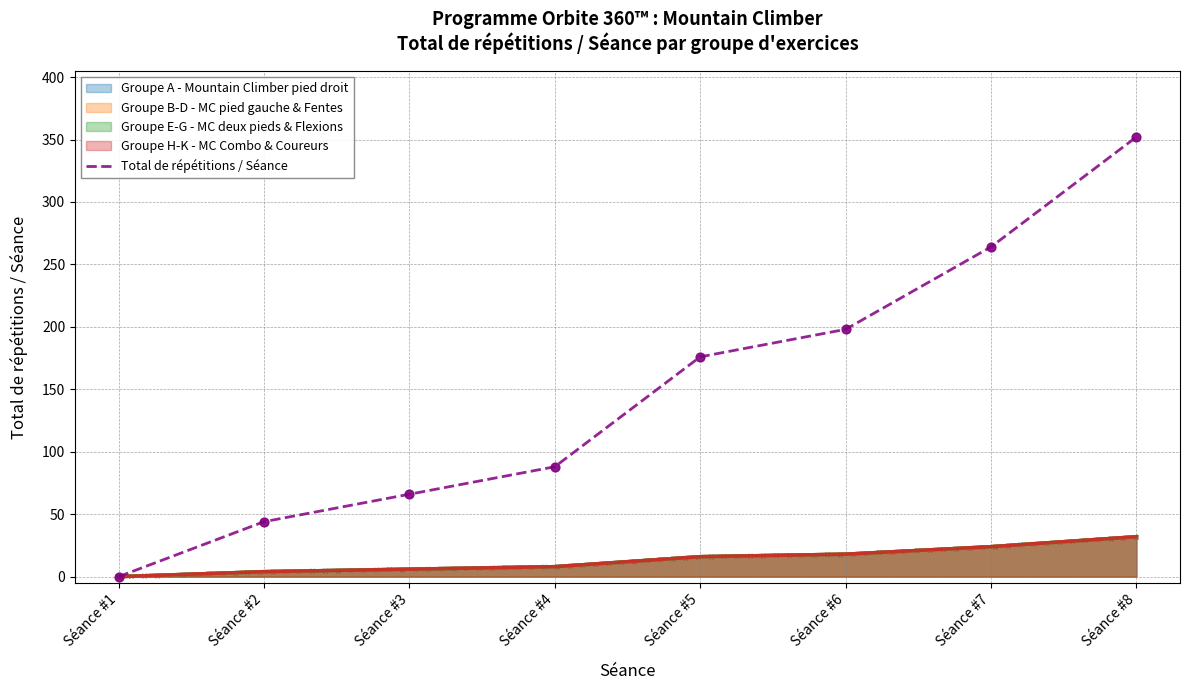

What is the change in value from Séance #5 to Séance #6?

+22